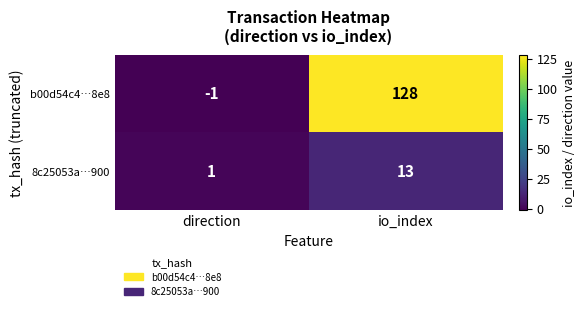

The value of 8c25053a…900 at direction is 1. True or false?

True